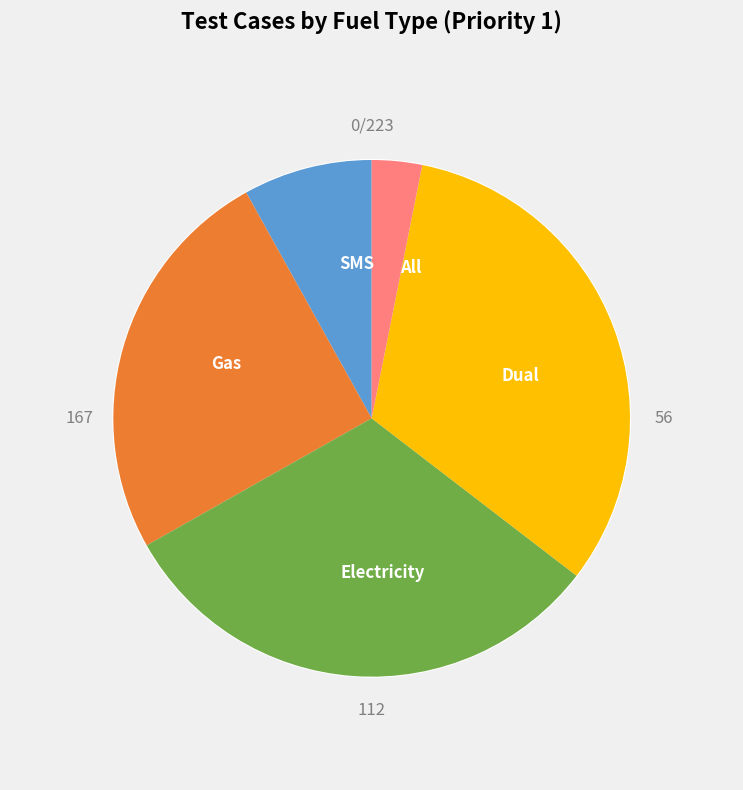

Is SMS the majority of the pie?

No